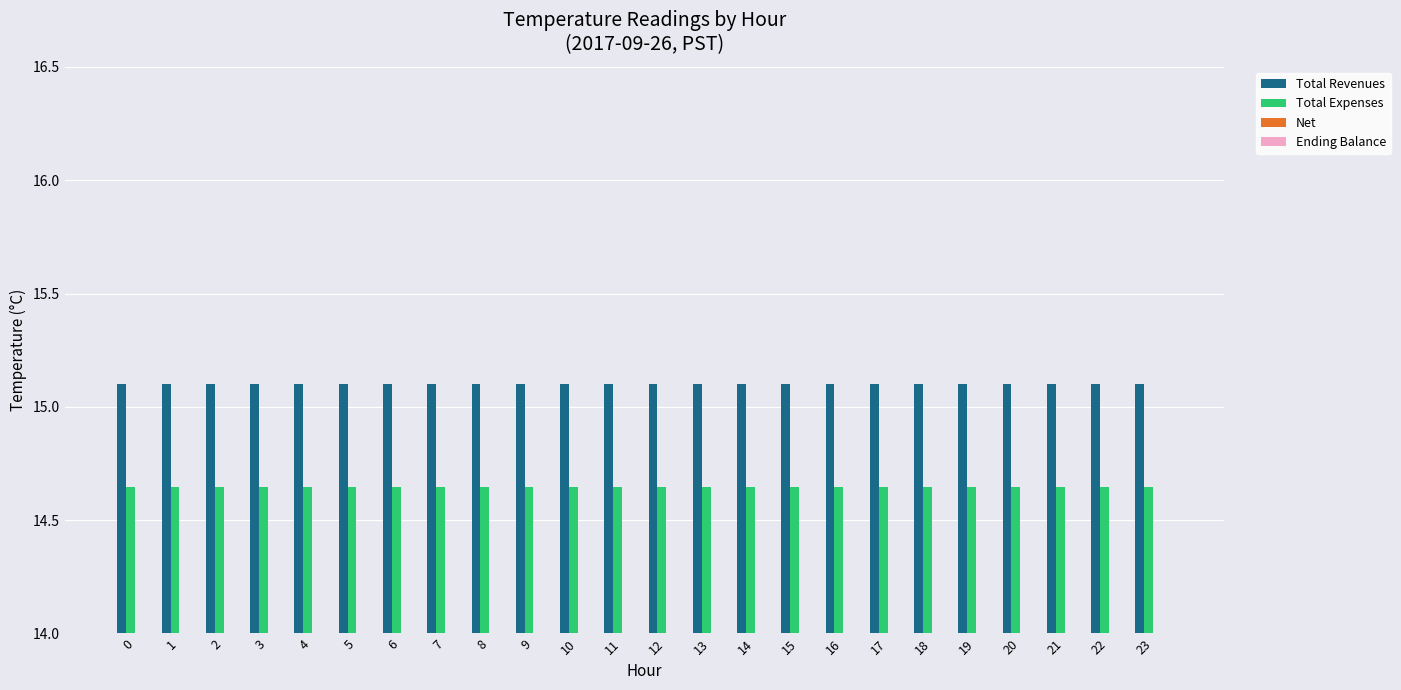

True or false: Total Revenues has a value of 15.1 at 16.

True